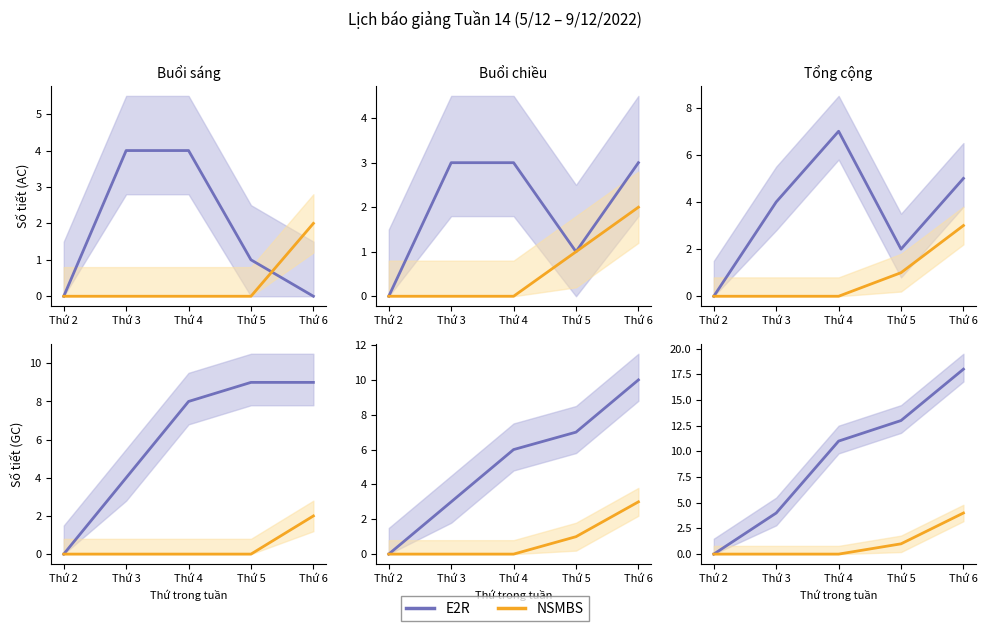

Between Thứ 2 and Thứ 4, which is larger?

Thứ 4